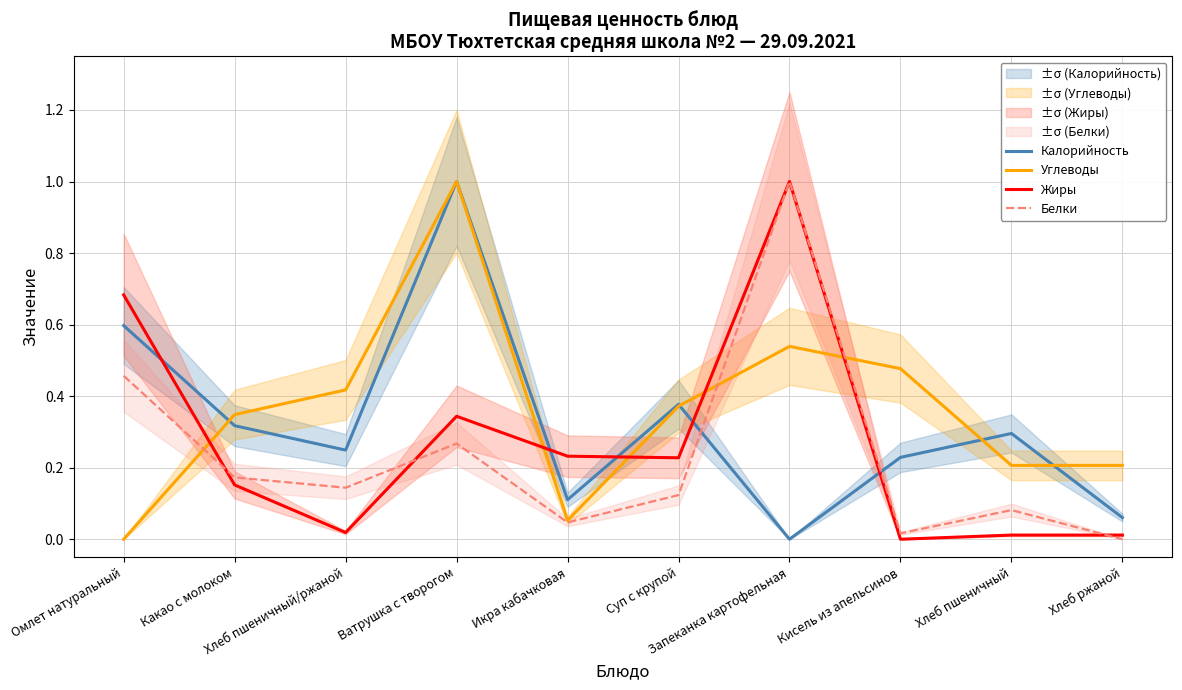

Reading left to right, transcribe all the data shown in this chart.

Калорийность: Омлет натуральный=0.6	Какао с молоком=0.3	Хлеб пшеничный/ржаной=0.2	Ватрушка с творогом=1.0	Икра кабачковая=0.1	Суп с крупой=0.4	Запеканка картофельная=0.0	Кисель из апельсинов=0.2	Хлеб пшеничный=0.3	Хлеб ржаной=0.1
Углеводы: Омлет натуральный=0.0	Какао с молоком=0.3	Хлеб пшеничный/ржаной=0.4	Ватрушка с творогом=1.0	Икра кабачковая=0.1	Суп с крупой=0.4	Запеканка картофельная=0.5	Кисель из апельсинов=0.5	Хлеб пшеничный=0.2	Хлеб ржаной=0.2
Жиры: Омлет натуральный=0.7	Какао с молоком=0.2	Хлеб пшеничный/ржаной=0.0	Ватрушка с творогом=0.3	Икра кабачковая=0.2	Суп с крупой=0.2	Запеканка картофельная=1.0	Кисель из апельсинов=0.0	Хлеб пшеничный=0.0	Хлеб ржаной=0.0
Белки: Омлет натуральный=0.5	Какао с молоком=0.2	Хлеб пшеничный/ржаной=0.1	Ватрушка с творогом=0.3	Икра кабачковая=0.0	Суп с крупой=0.1	Запеканка картофельная=1.0	Кисель из апельсинов=0.0	Хлеб пшеничный=0.1	Хлеб ржаной=0.0